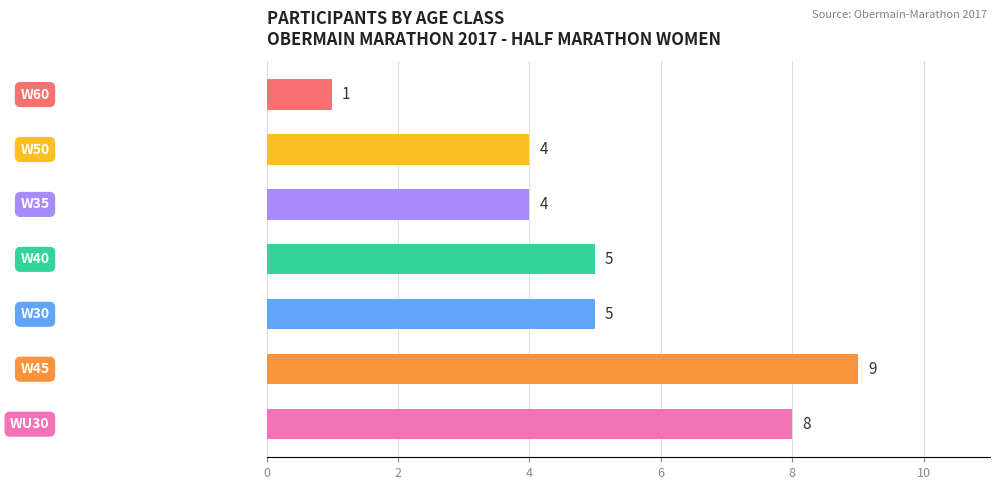

What is the greatest value displayed?

9